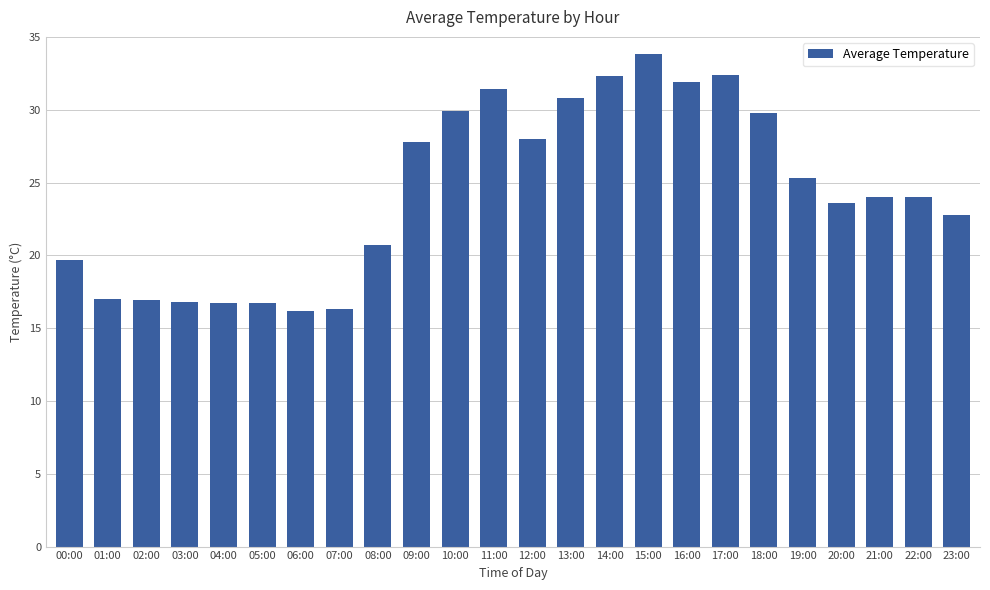

The chart shows a value of 8.5 at 08:00. True or false?

False